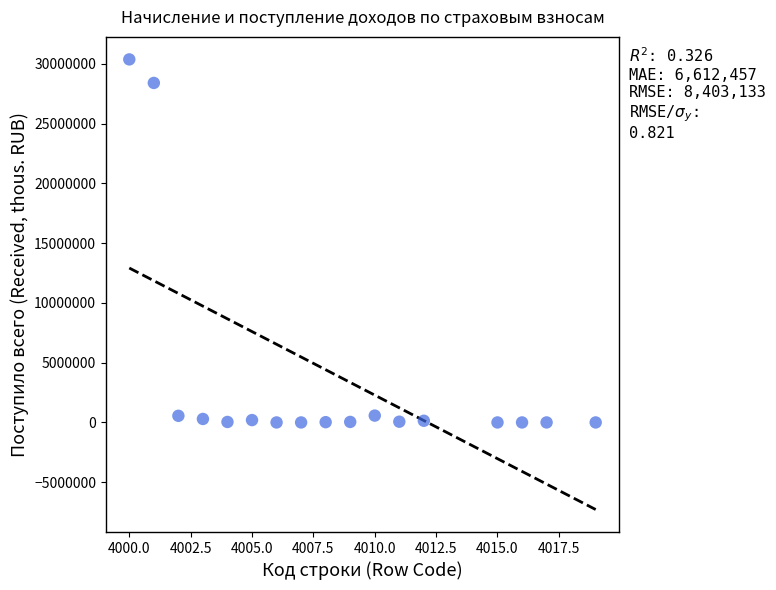

What is the range of Y values (max minus min)?

30372955